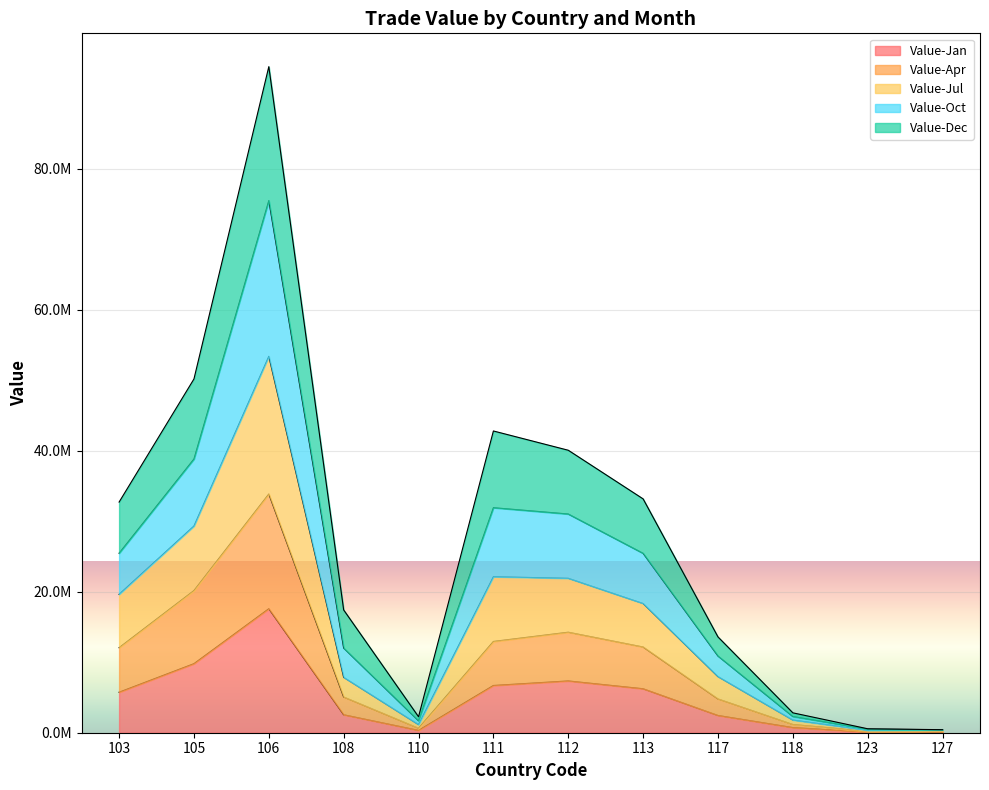

True or false: Value-Jan and Value-Jul intersect in this chart.

False